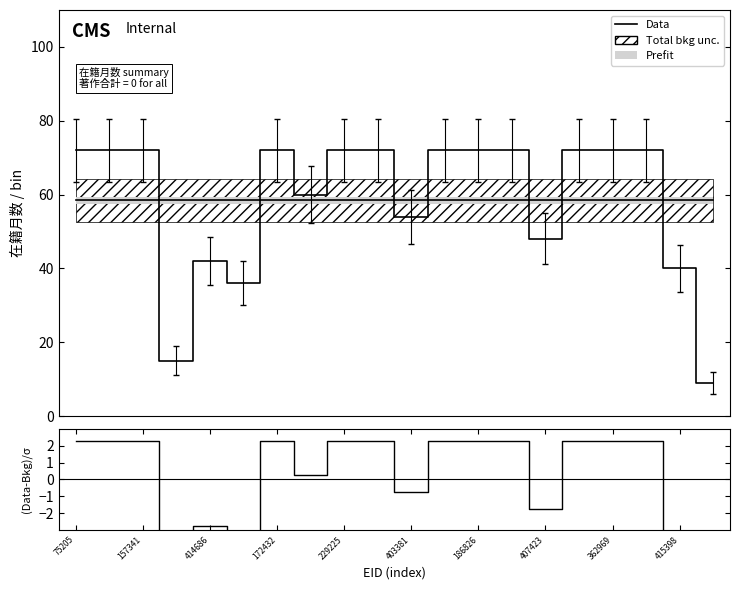

How many lines are shown in the chart?

1